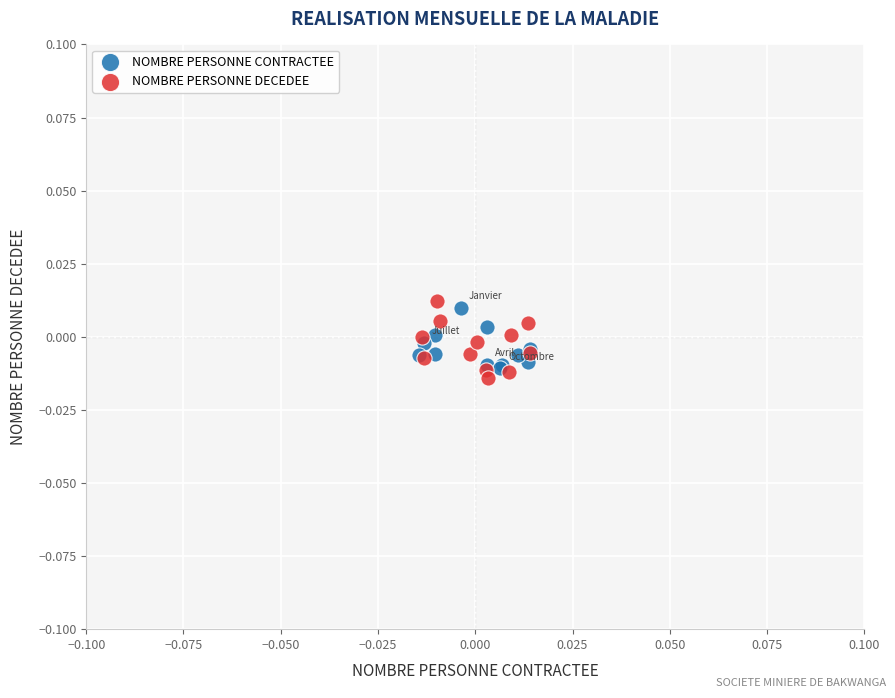

What are all the series names shown in the legend?

NOMBRE PERSONNE CONTRACTEE, NOMBRE PERSONNE DECEDEE